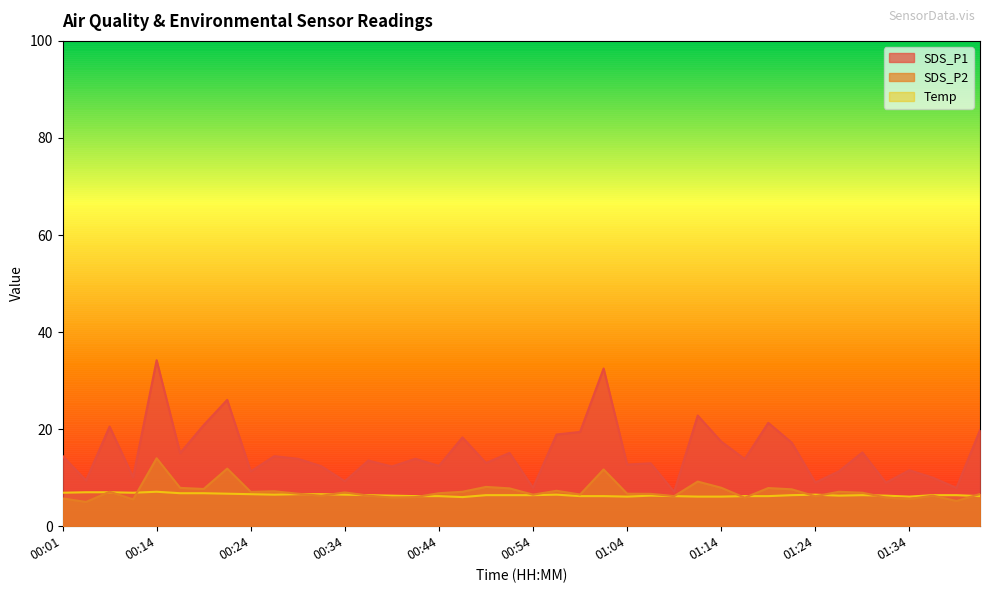

Which series has the largest total across all categories?

SDS_P1